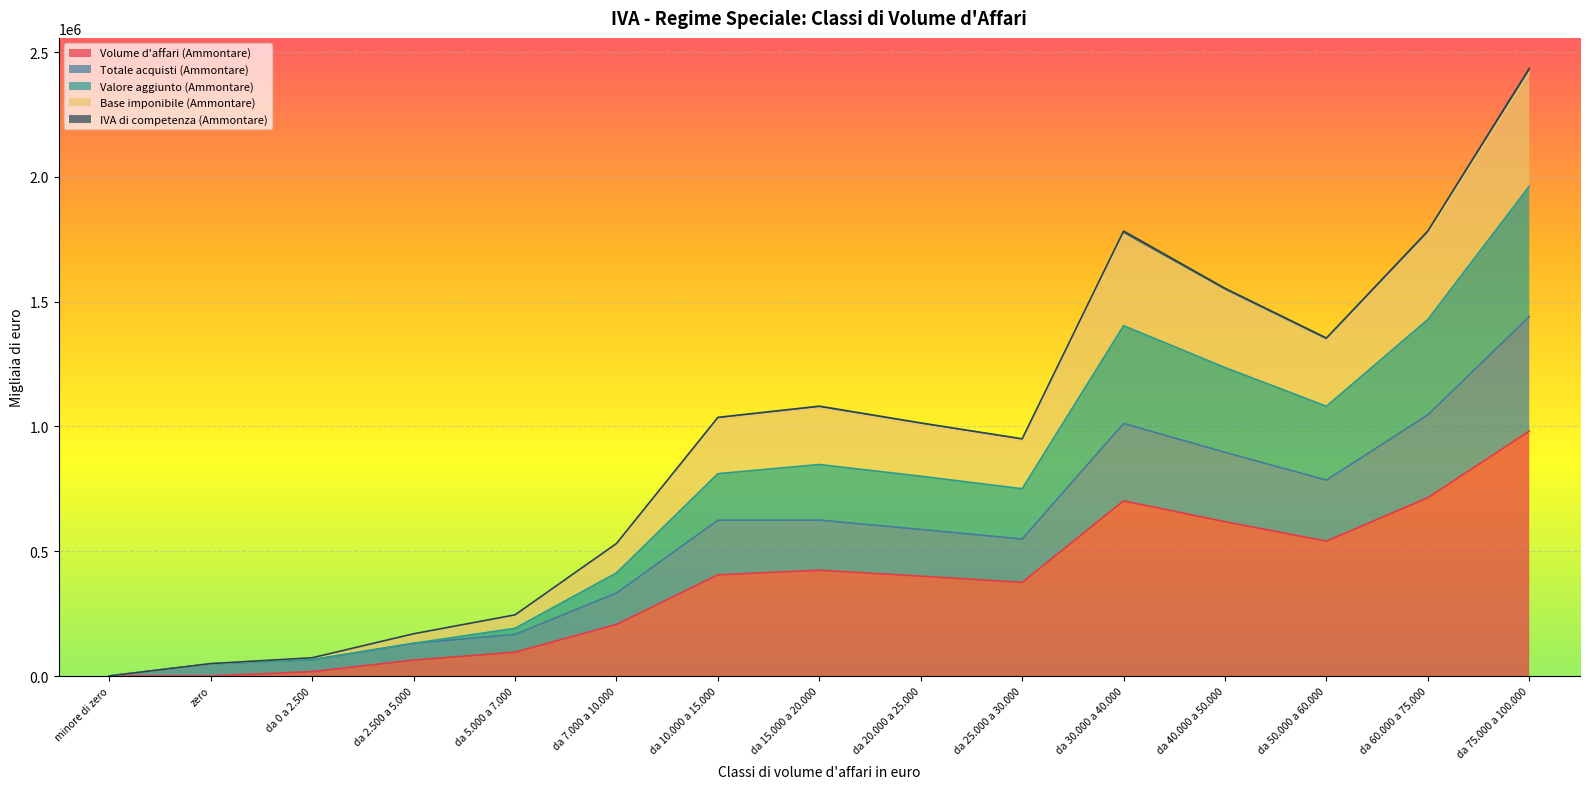

How many interior local peaks does the Volume d'affari (Ammontare) series have?

2